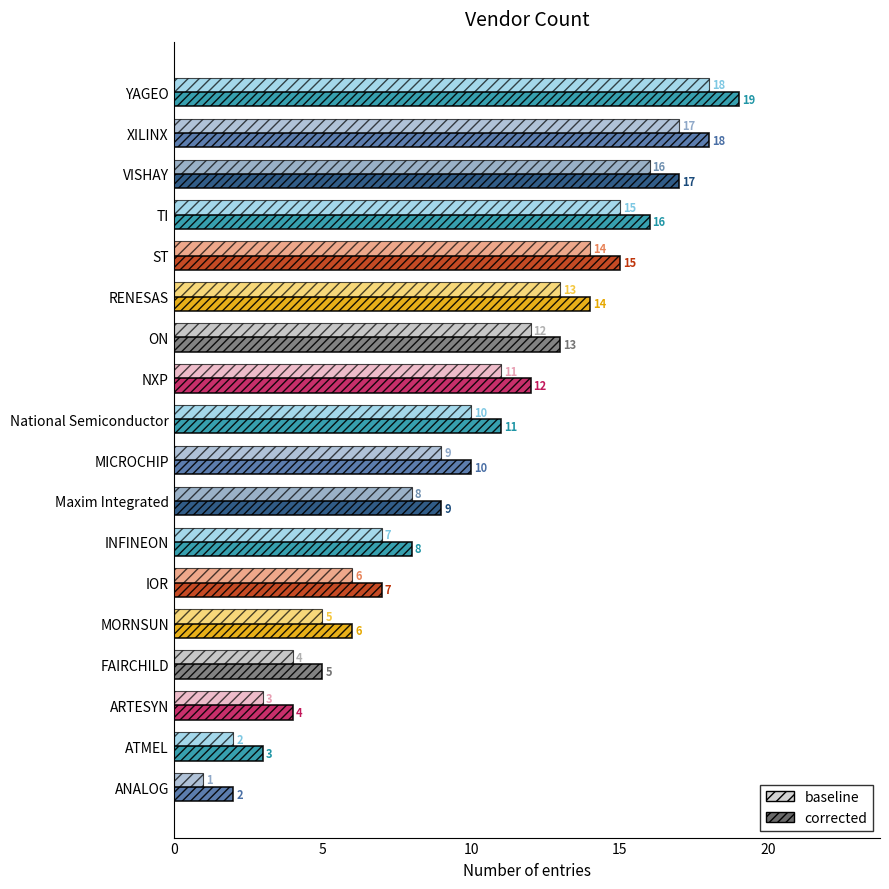

The value of corrected at VISHAY is 12. True or false?

False